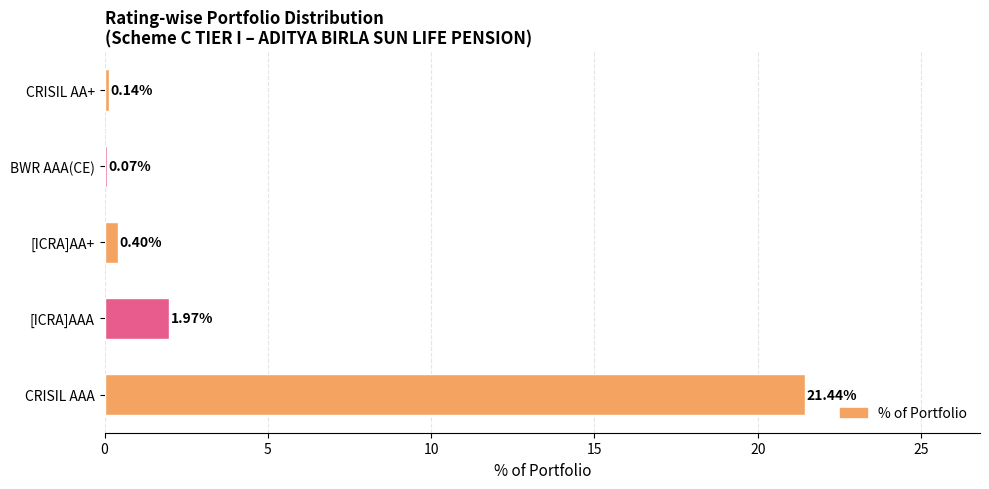

What is the change in value from [ICRA]AAA to CRISIL AA+?

-1.8